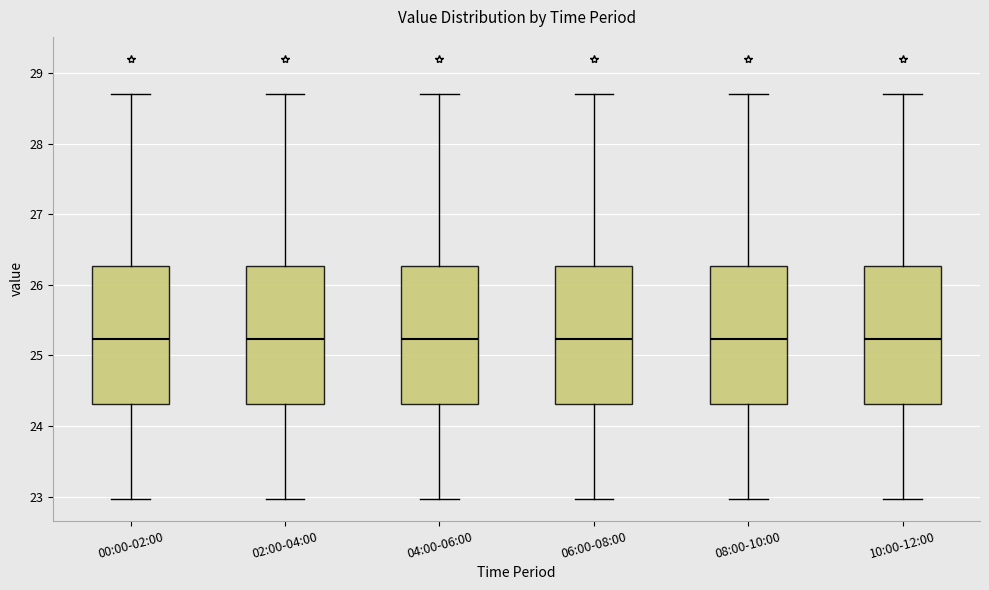

Reading left to right, read every box against the y-axis: the position of its median line, the range the box covers, and the ends of its whiskers. The values are not printed on the chart, so give them approximately, as read against the axis.

00:00-02:00: median 25.2, box 24.3 to 26.3, whiskers 23.0 to 28.7
02:00-04:00: median 25.2, box 24.3 to 26.3, whiskers 23.0 to 28.7
04:00-06:00: median 25.2, box 24.3 to 26.3, whiskers 23.0 to 28.7
06:00-08:00: median 25.2, box 24.3 to 26.3, whiskers 23.0 to 28.7
08:00-10:00: median 25.2, box 24.3 to 26.3, whiskers 23.0 to 28.7
10:00-12:00: median 25.2, box 24.3 to 26.3, whiskers 23.0 to 28.7